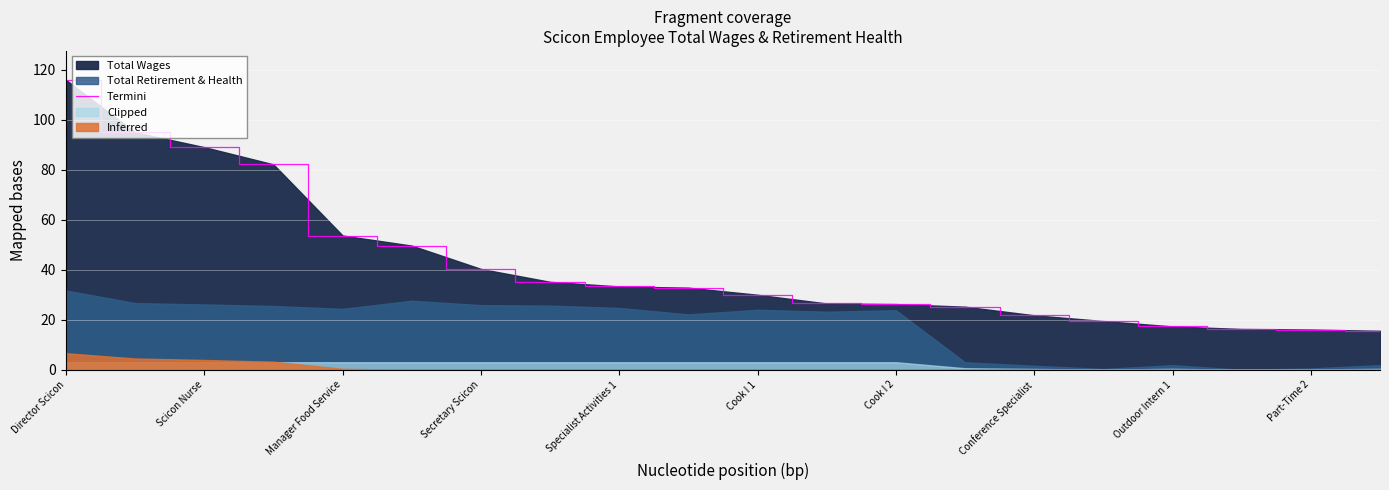

Read the value at Director Scicon.

115.9